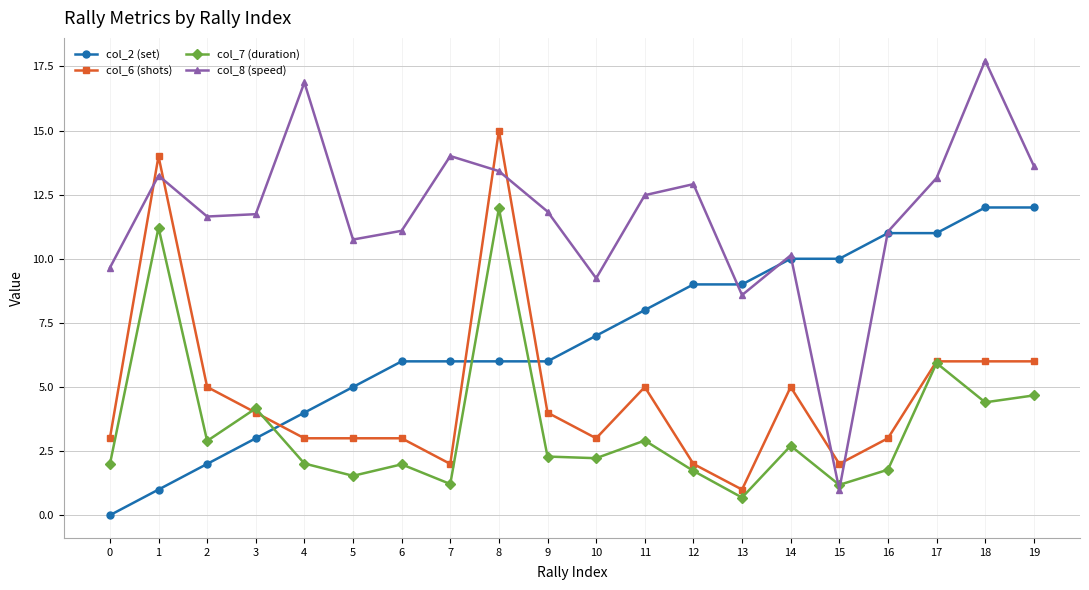

True or false: col_6 (shots) and col_2 (set) intersect in this chart.

True